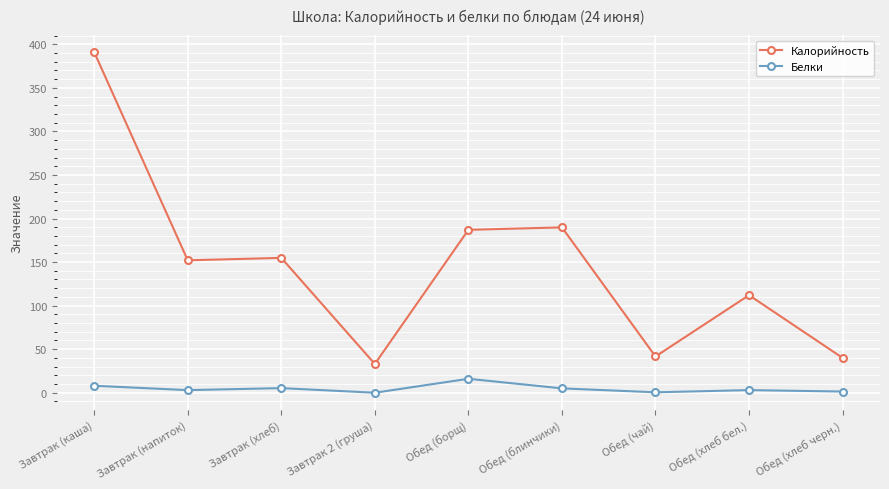

At Завтрак (хлеб), list the series in order from largest to smallest.

Калорийность, Белки